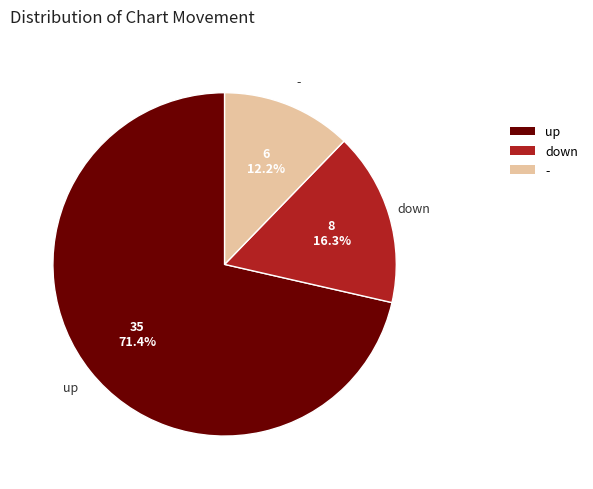

Is it true that - is 24% of the pie?

False